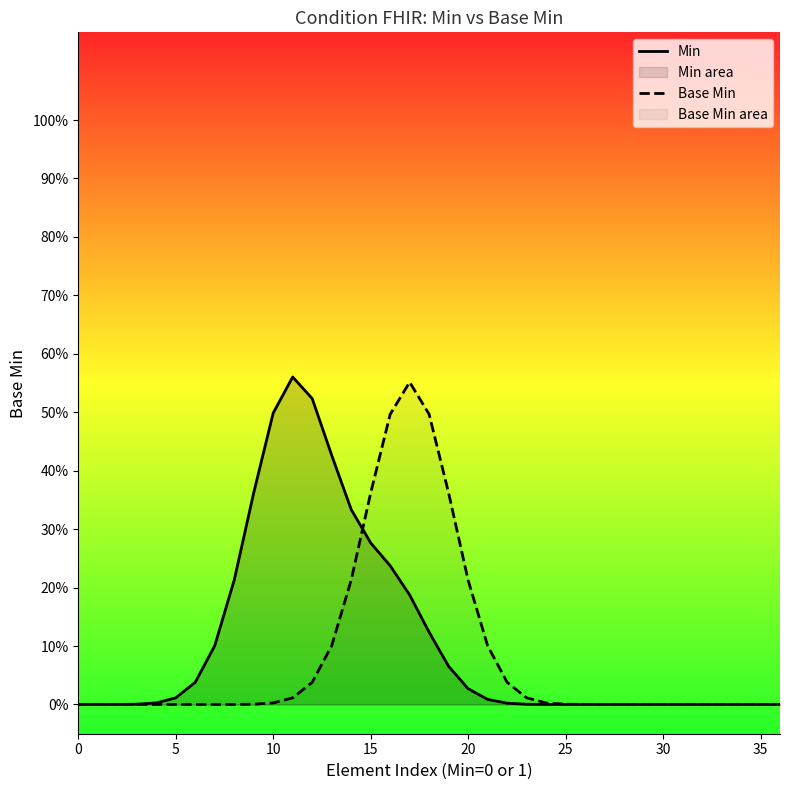

How many times do Base Min and Min cross each other?

1